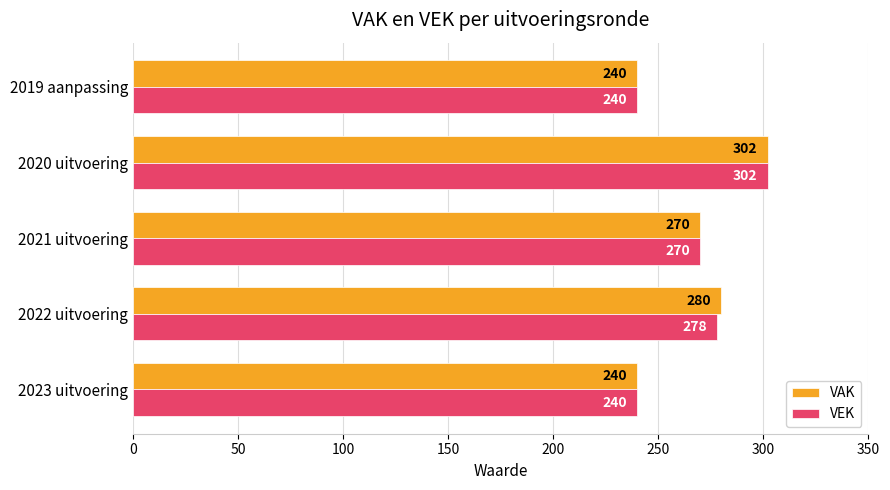

What is the average value of the VEK series?

266